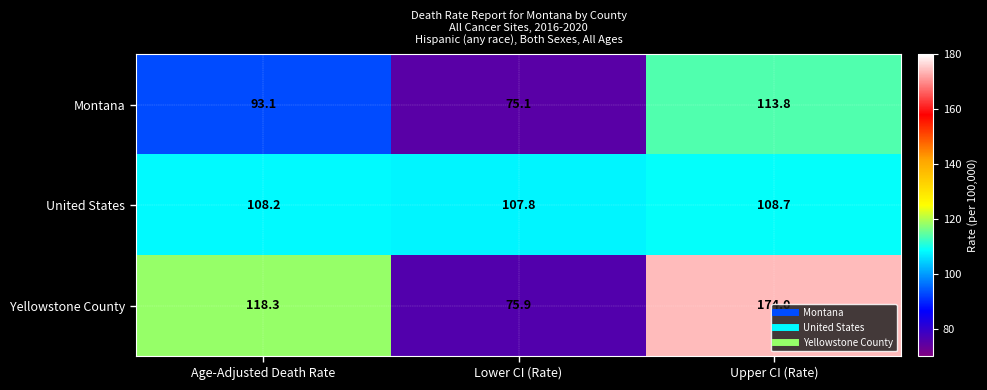

How many data points in Montana are above 93?

2